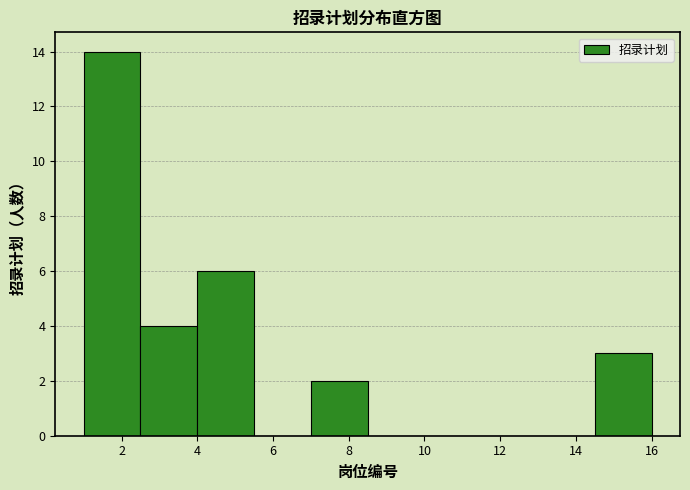

Reading left to right, list every bar in this chart as the range it spans on the x-axis followed by its height. Neither the bar edges nor the heights are printed on the chart, so give them approximately, as read against the axes.

1.0 to 2.5: 14
2.5 to 4.0: 4
4.0 to 5.5: 6
5.5 to 7.0: 0
7.0 to 8.5: 2
8.5 to 10.0: 0
10.0 to 11.5: 0
11.5 to 13.0: 0
13.0 to 14.5: 0
14.5 to 16.0: 3